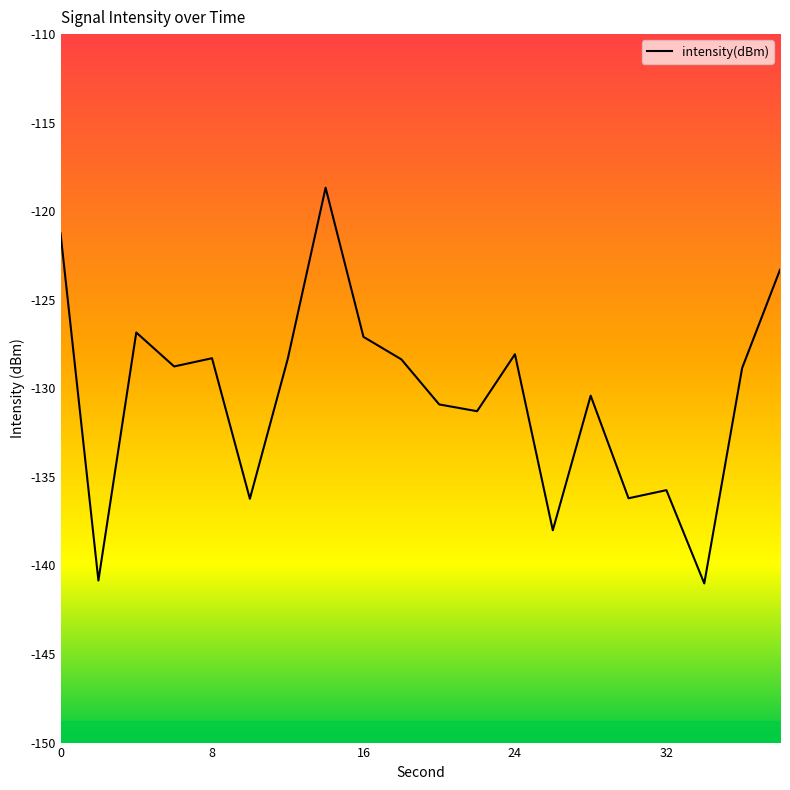

What is the sum of all values?

-2608.6